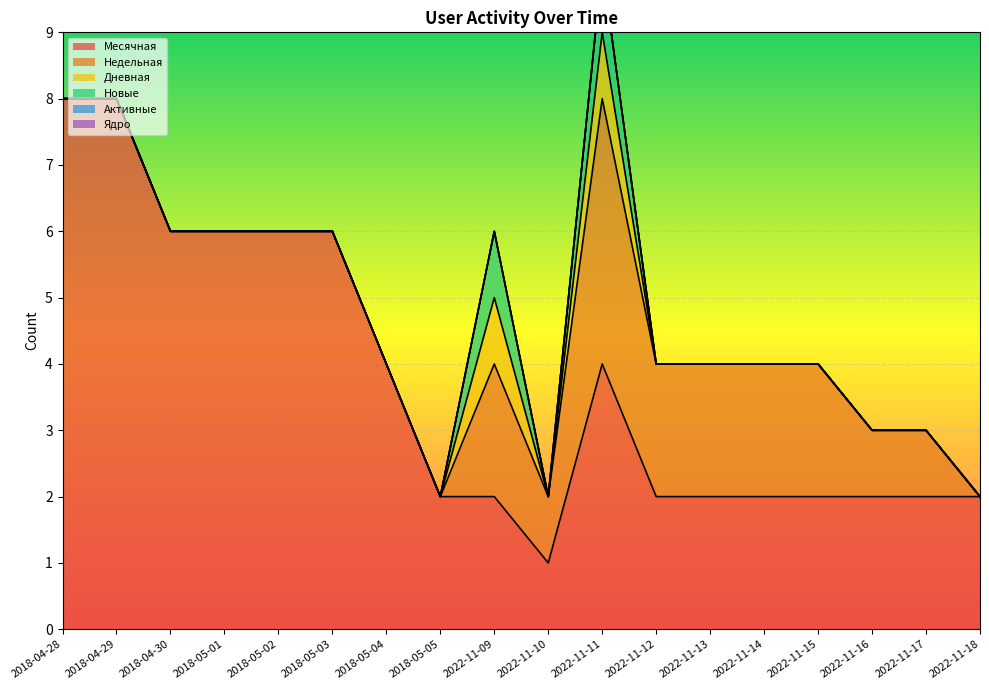

True or false: Недельная and Месячная cross at least once.

False